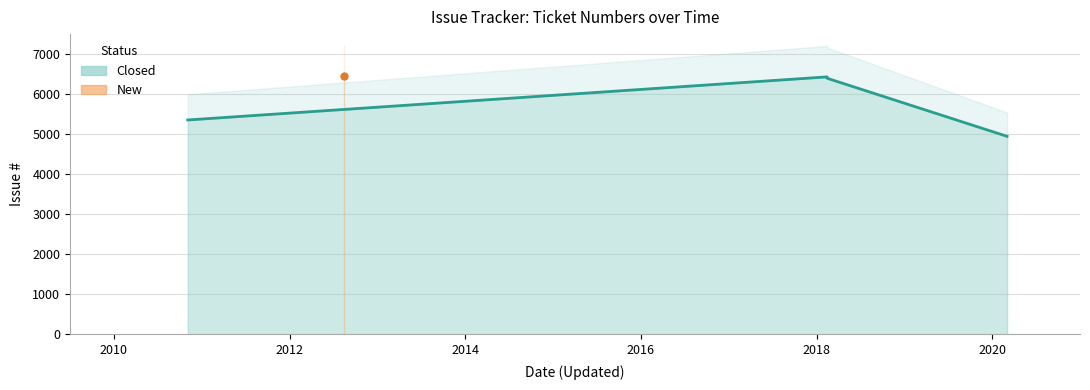

What is the maximum value shown in the chart?

6431